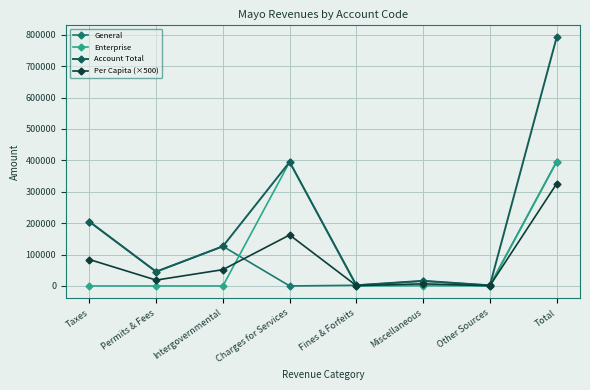

What is the label of the 7th point from the right?

Permits & Fees